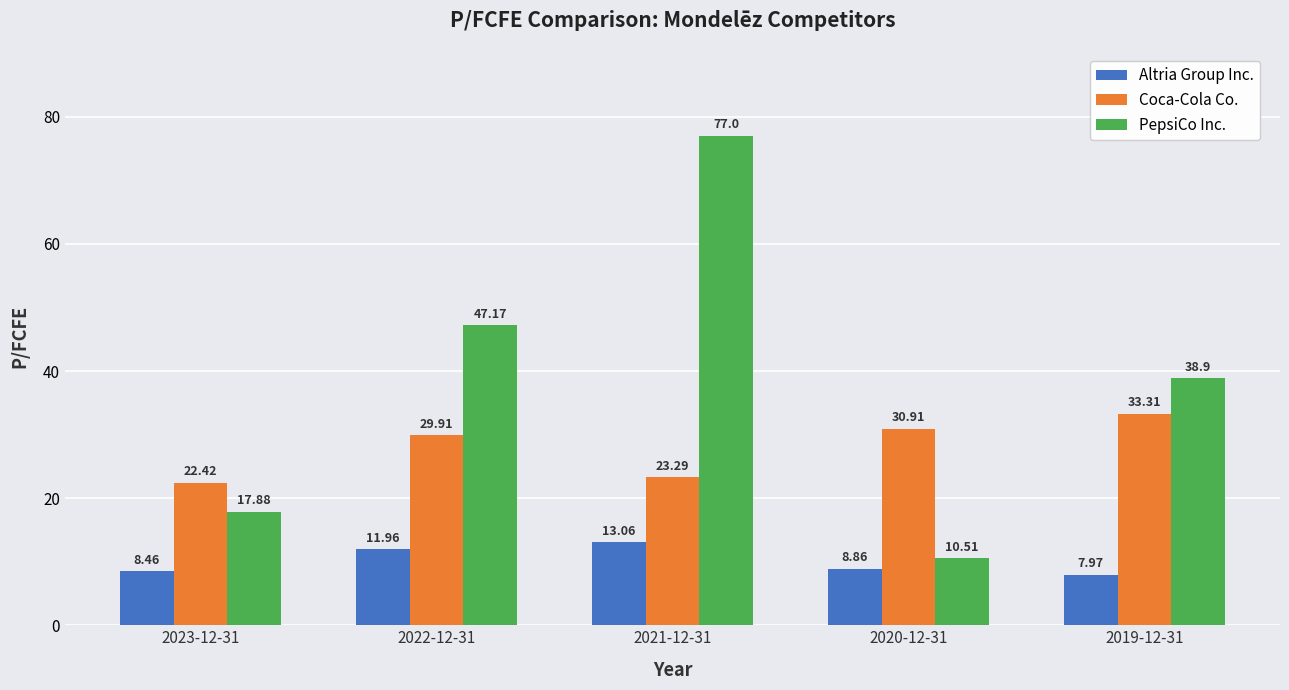

What is the label of the 2nd bar from the right?

2020-12-31